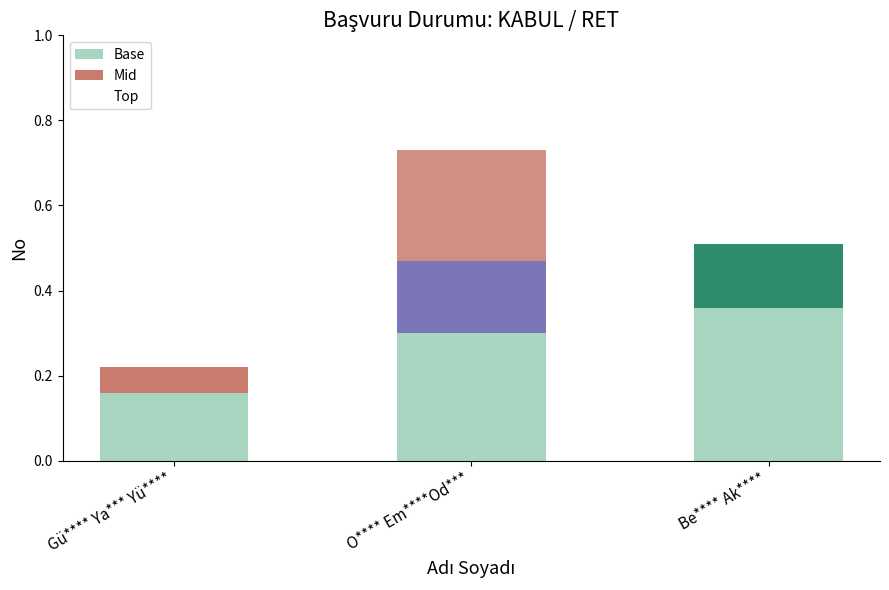

Are the bars grouped side by side (vs. stacked)?

No